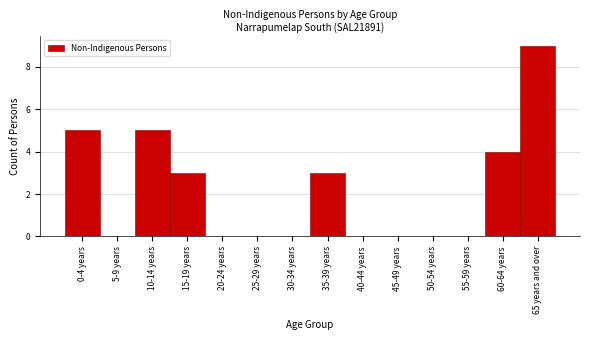

Reading left to right, list all the values displayed in this chart.

0-4 years=5	5-9 years=0	10-14 years=5	15-19 years=3	20-24 years=0	25-29 years=0	30-34 years=0	35-39 years=3	40-44 years=0	45-49 years=0	50-54 years=0	55-59 years=0	60-64 years=4	65 years and over=9